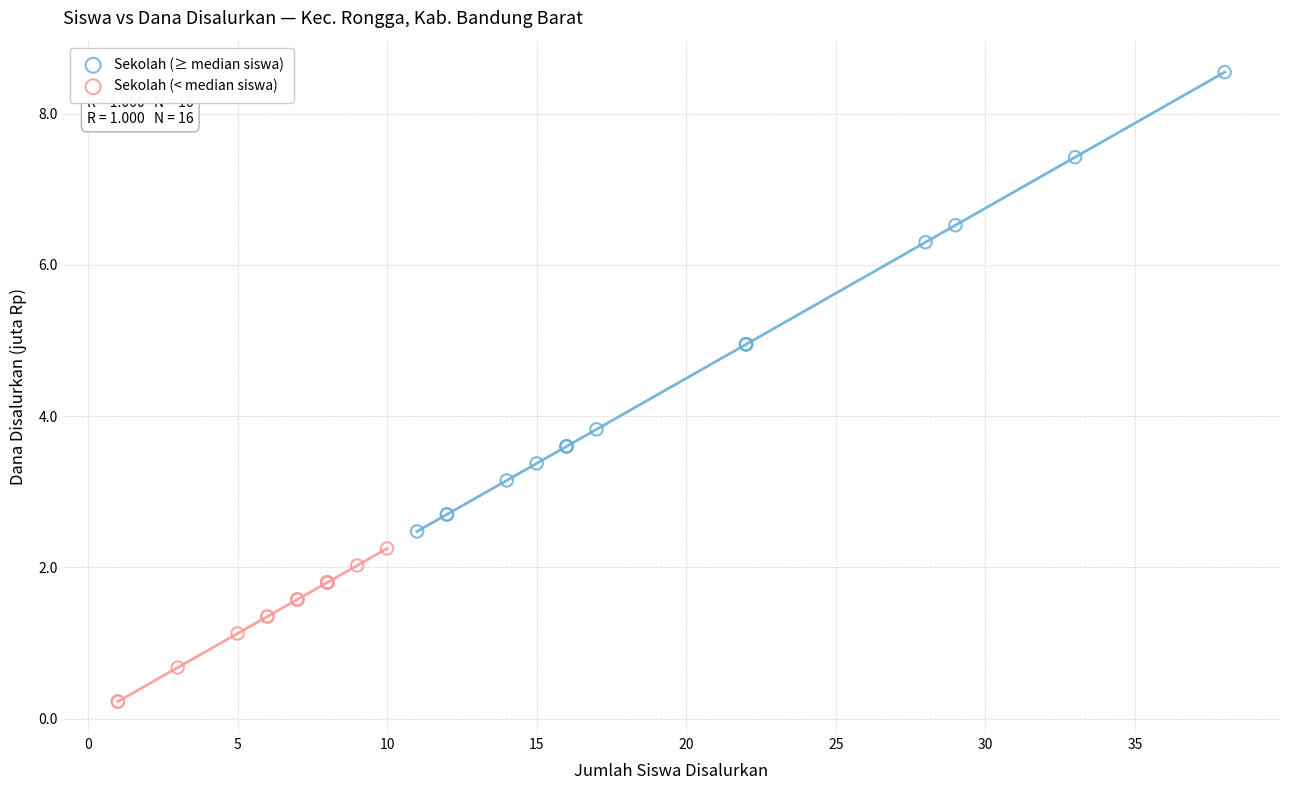

Which series reaches the minimum Y coordinate?

Sekolah (< median siswa)